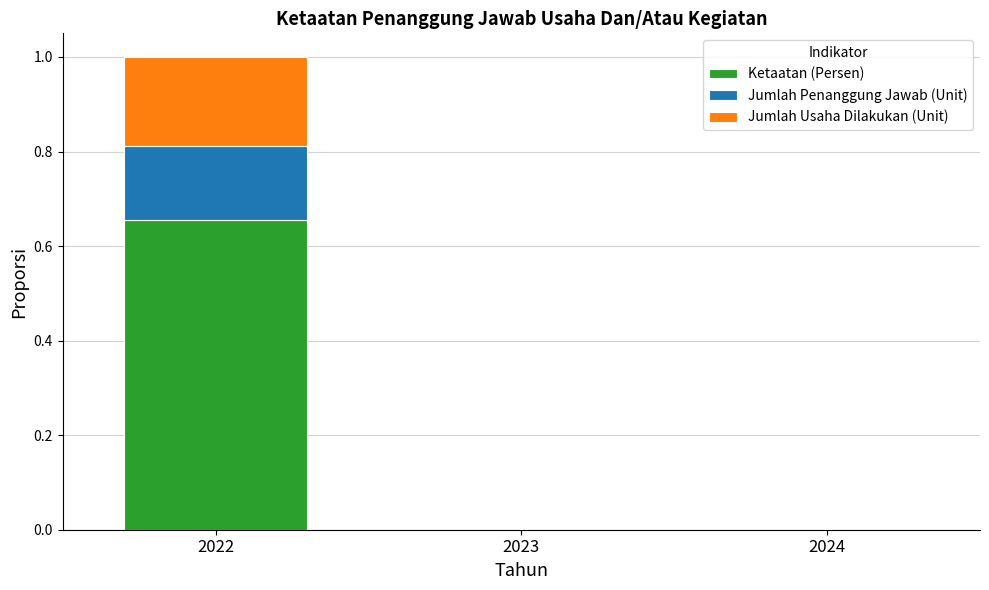

Is it true that Ketaatan (Persen) equals -0.2 at 2024?

False